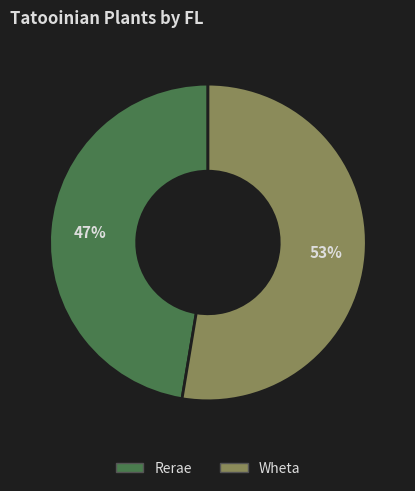

Which category has the smallest portion of the pie?

Rerae